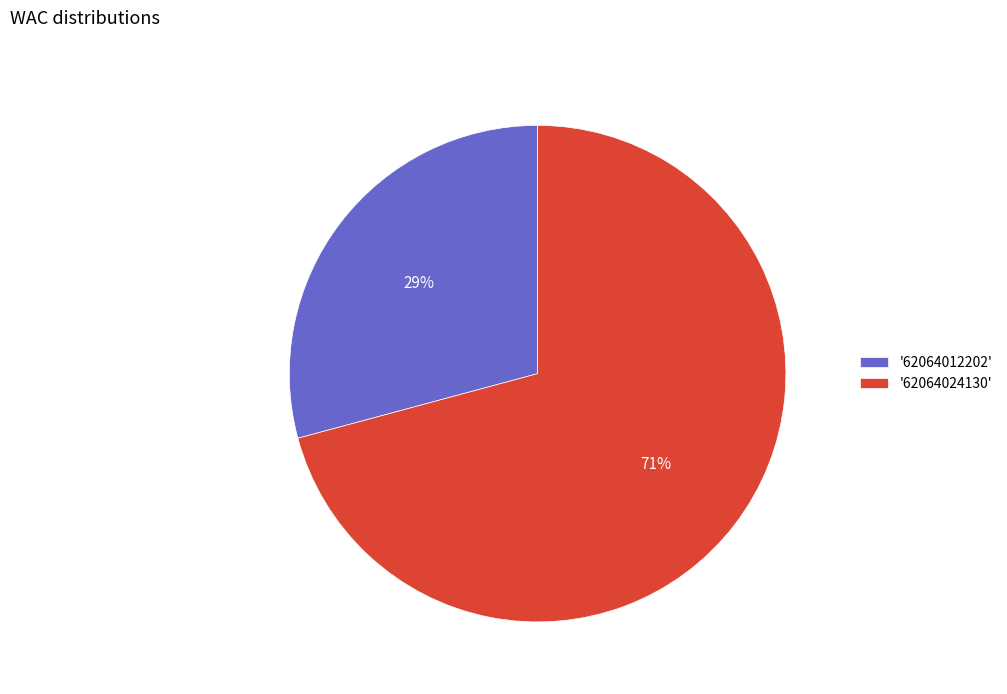

Count the number of slices in the pie.

2